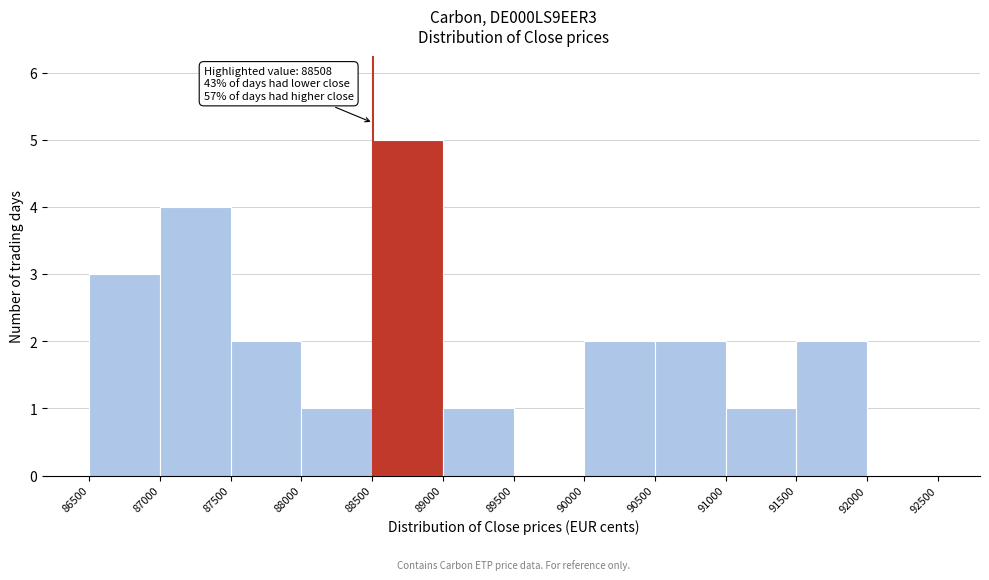

Which range on the x-axis has the tallest bar?

88500 to 89000